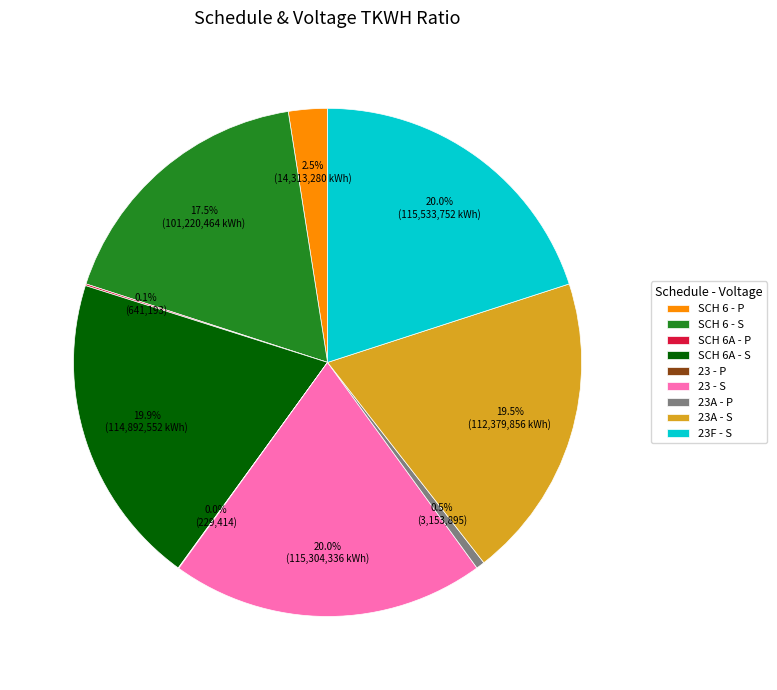

Is it true that 23F - S is 8% of the pie?

False